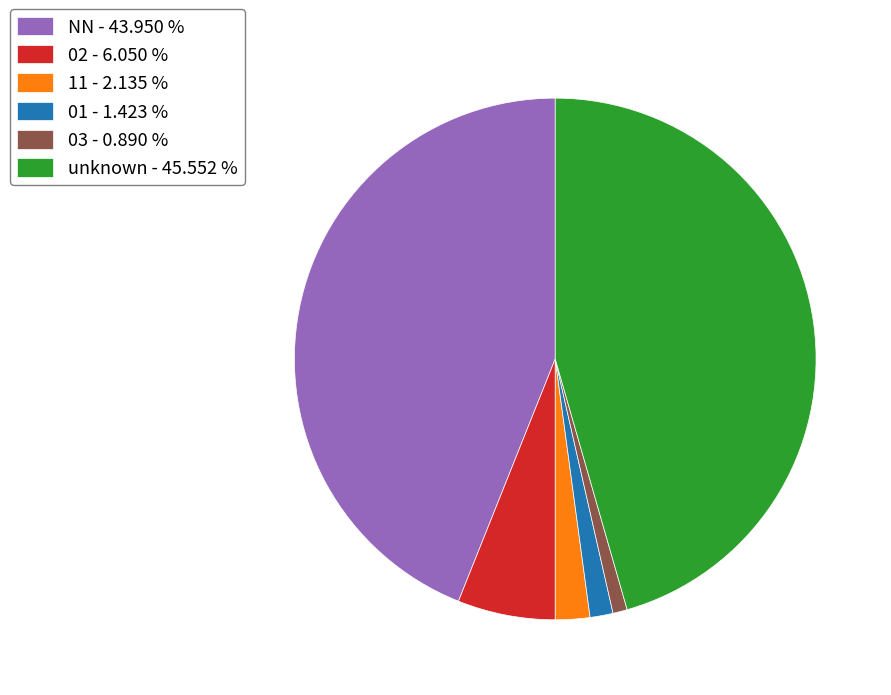

Rank the categories by value from highest to lowest.

unknown - 45.552 %, NN - 43.950 %, 02 - 6.050 %, 11 - 2.135 %, 01 - 1.423 %, 03 - 0.890 %